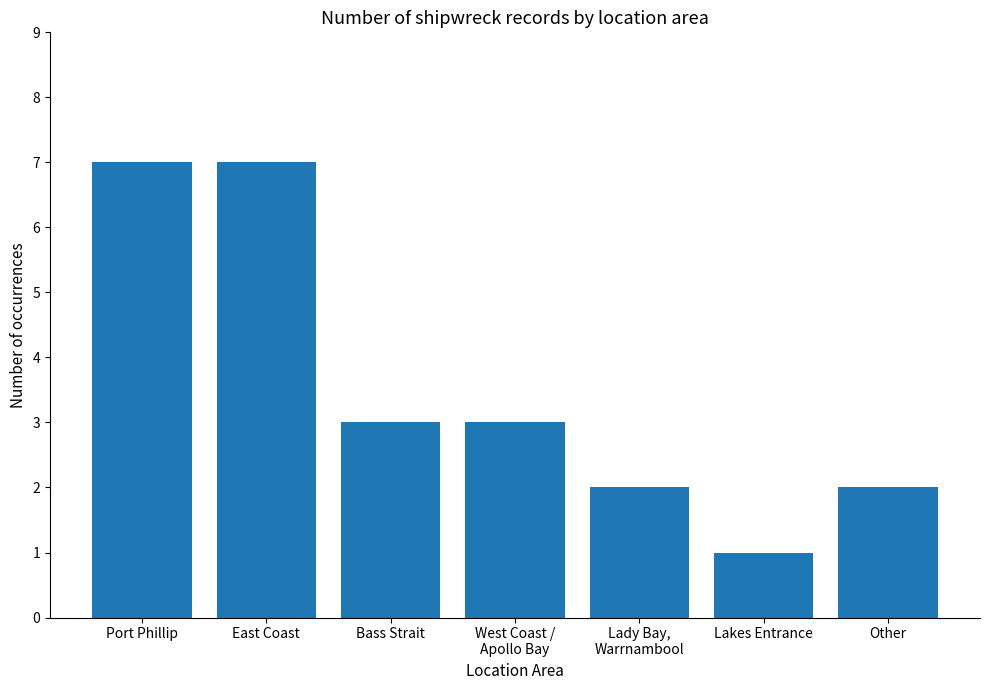

How many distinct data groups are displayed?

1